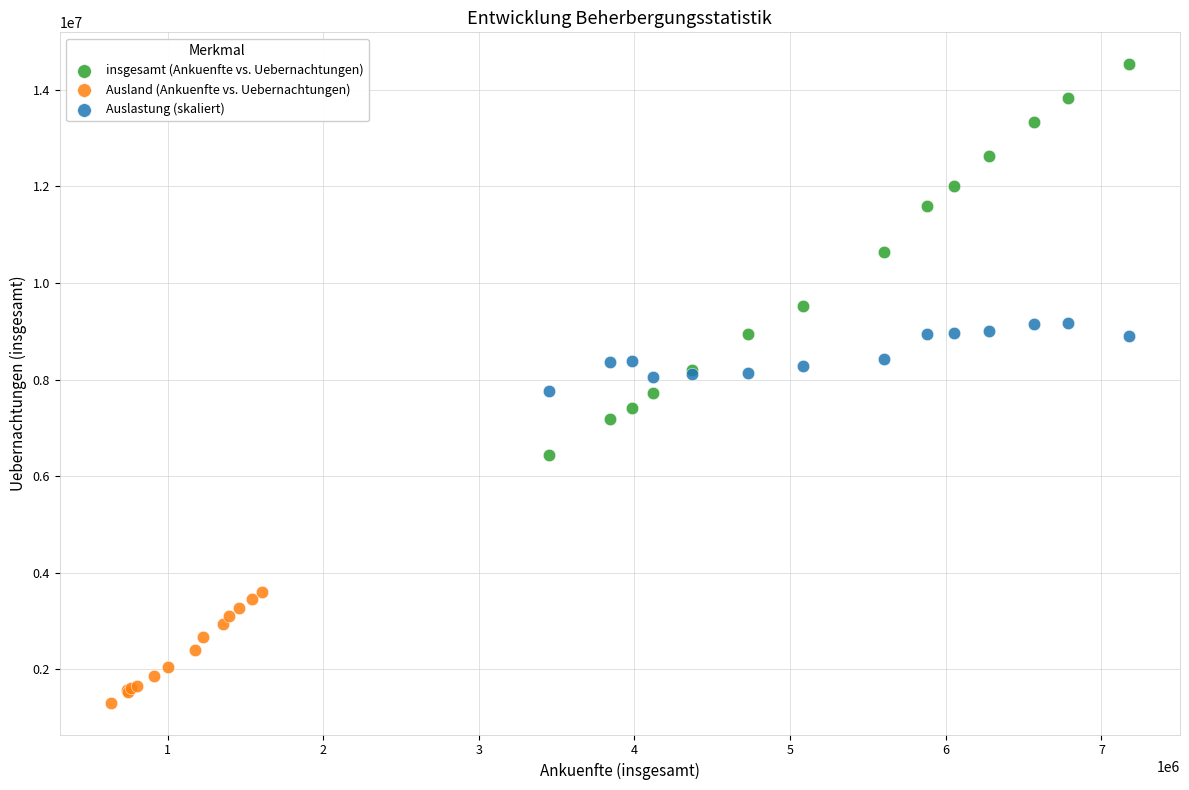

Which series contains the highest Y value?

insgesamt (Ankuenfte vs. Uebernachtungen)